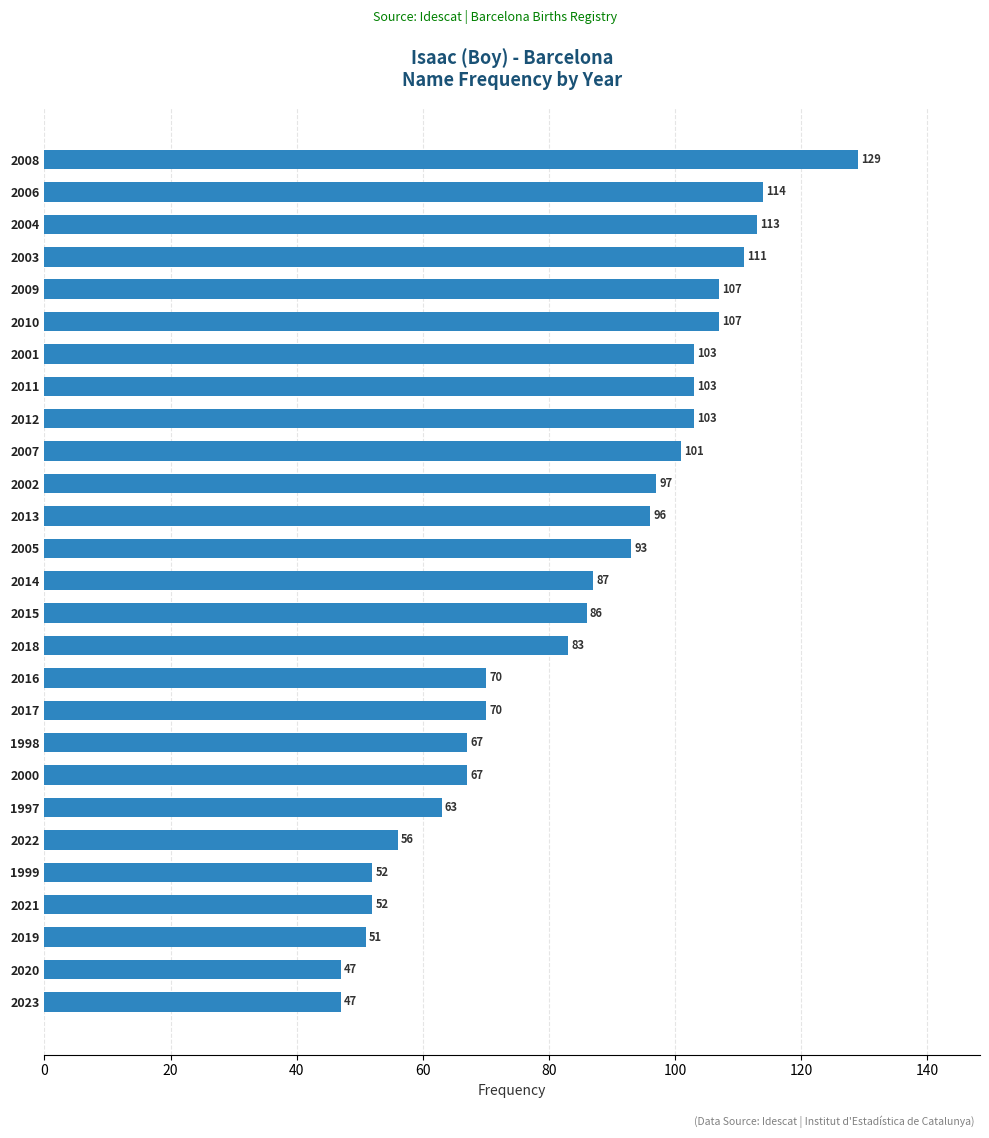

Reading bottom to top, list all the values displayed in this chart.

47	47	51	52	52	56	63	67	67	70	70	83	86	87	93	96	97	101	103	103	103	107	107	111	113	114	129